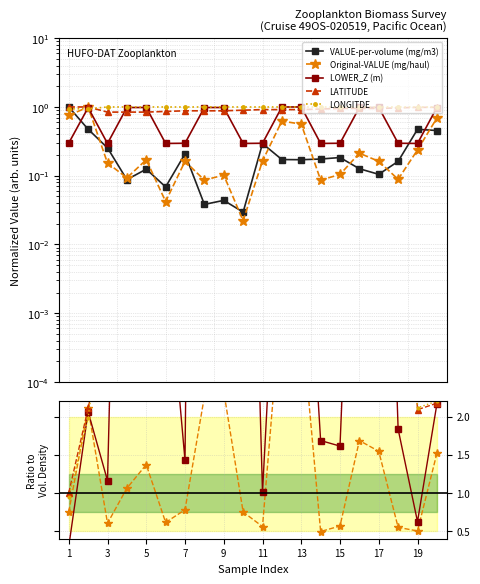

What is the value of the VALUE-per-volume (mg/m3) point at the 14th from the left?

0.2